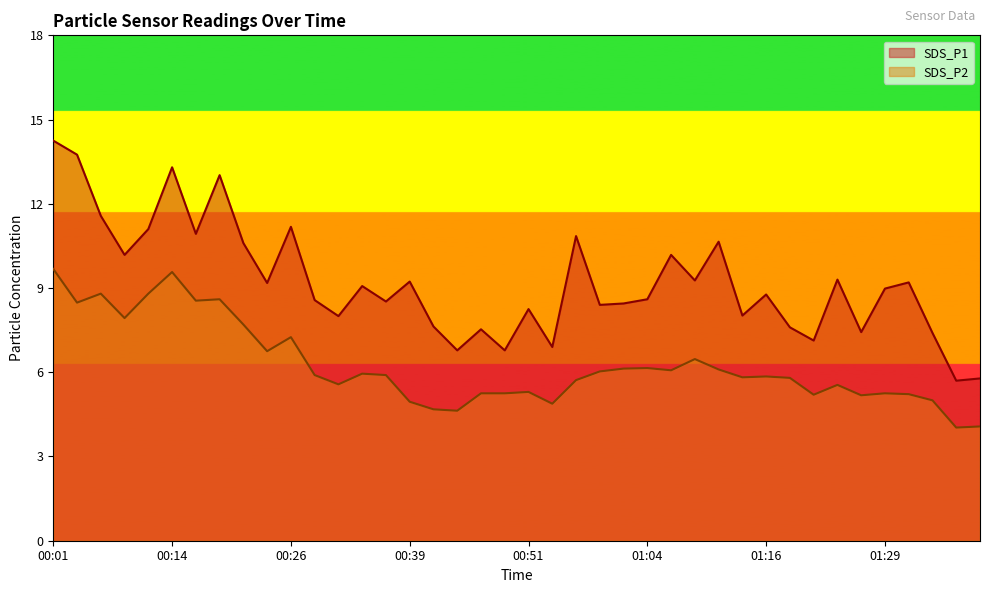

The SDS_P1 series shows 10.2 at 01:06. True or false?

True